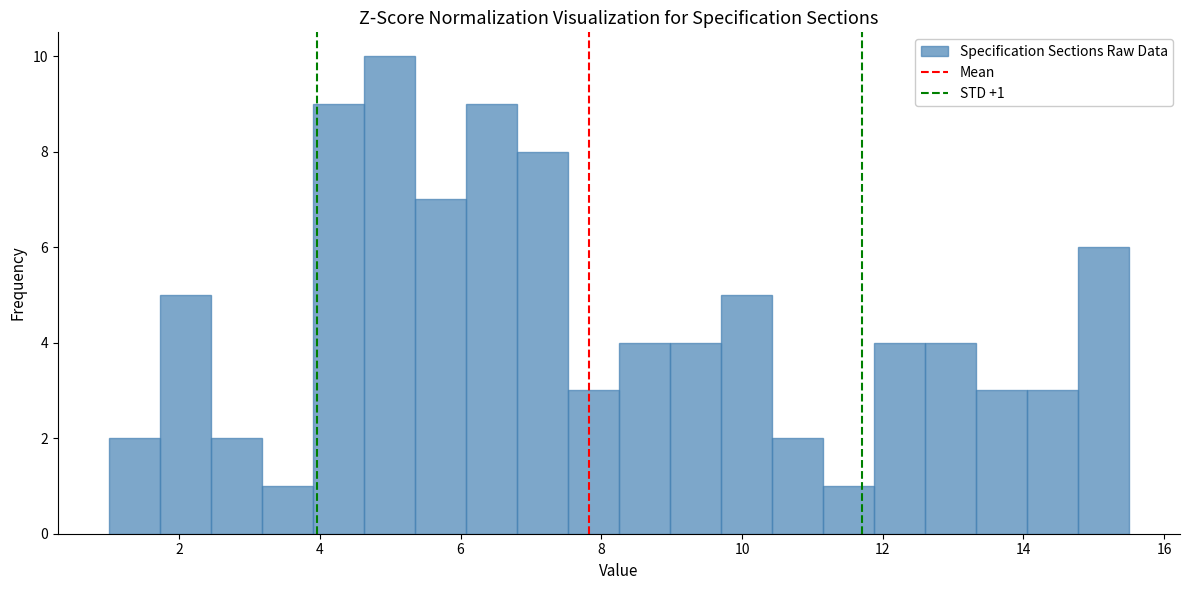

Read against the x-axis, roughly where is the centre of the tallest bar?

5.0